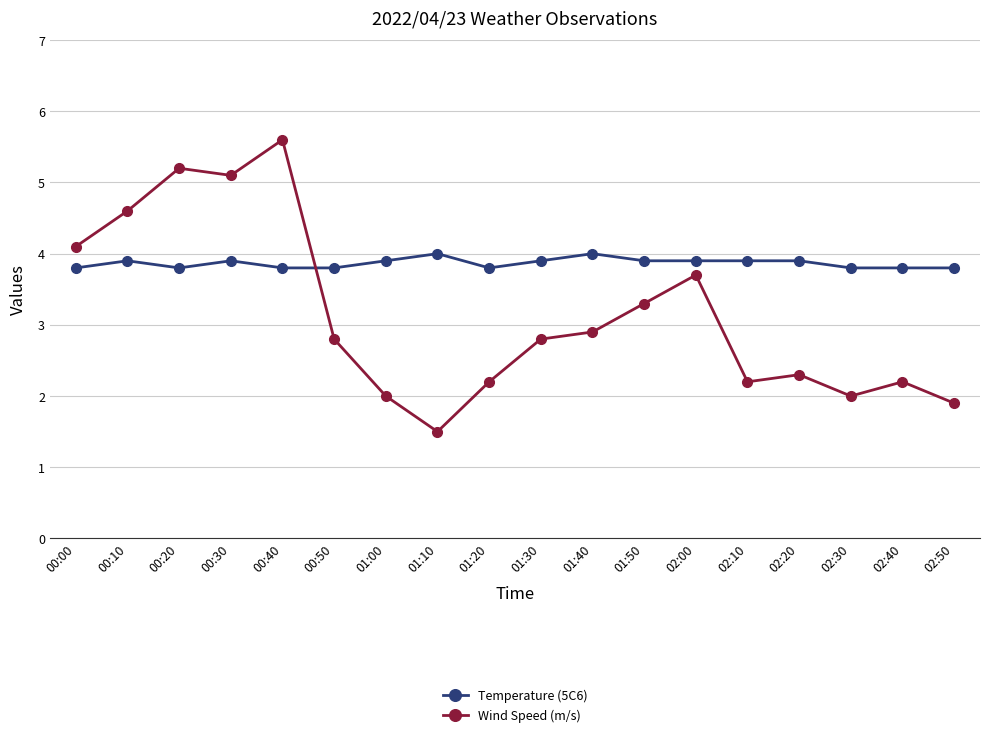

What is the difference between the Temperature (5C6) values at 02:10 and 01:10?

0.1